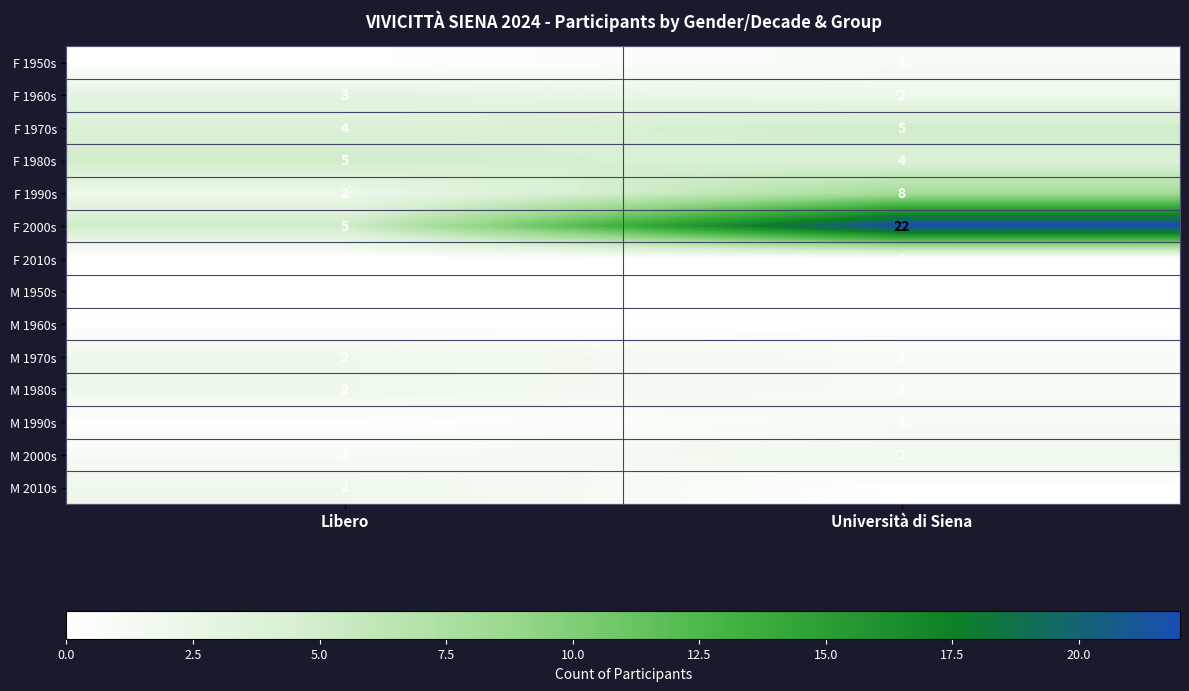

True or false: F 2010s has a value of 0 at Università di Siena.

True